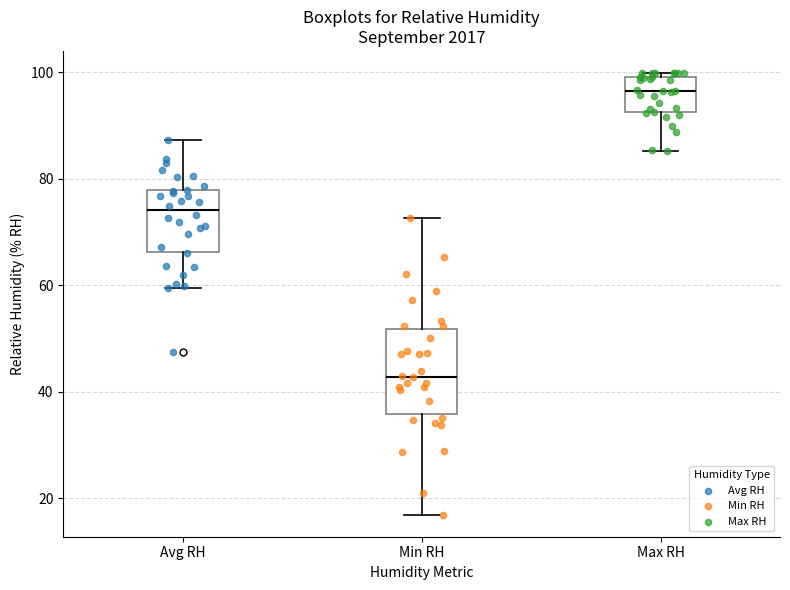

Where does the lower whisker of the box for Max RH end on the y-axis? The values are not printed on the chart, so give them approximately, as read against the axis.

86